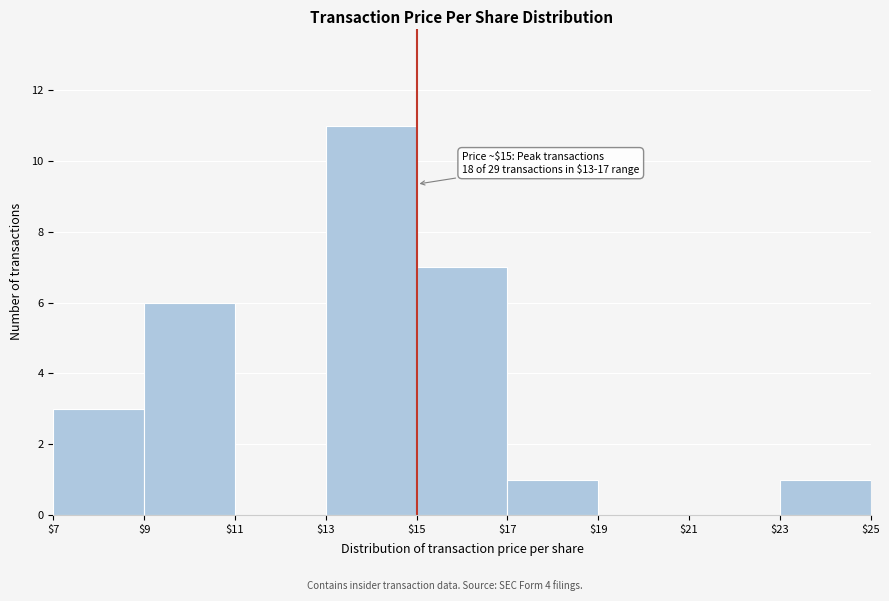

Over which range of the x-axis is the bar tallest?

$13 to $15